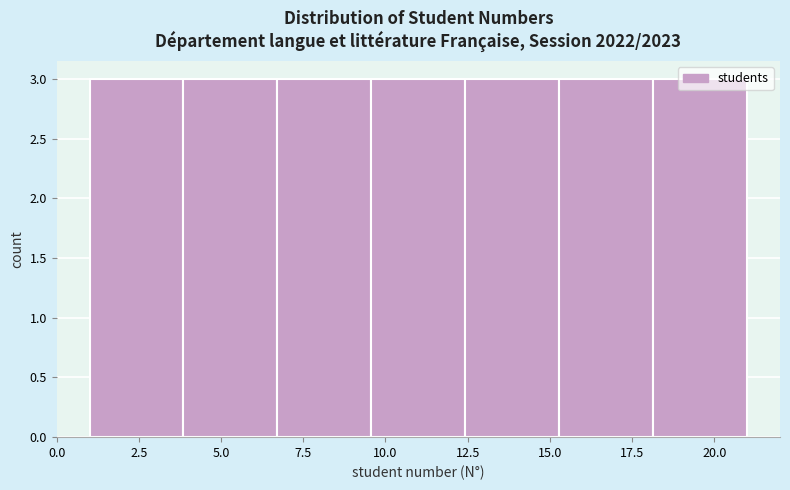

How tall is the bar that spans 6.5 to 9.5 on the x-axis? Neither the bar edges nor the heights are printed on the chart, so give them approximately, as read against the axes.

3